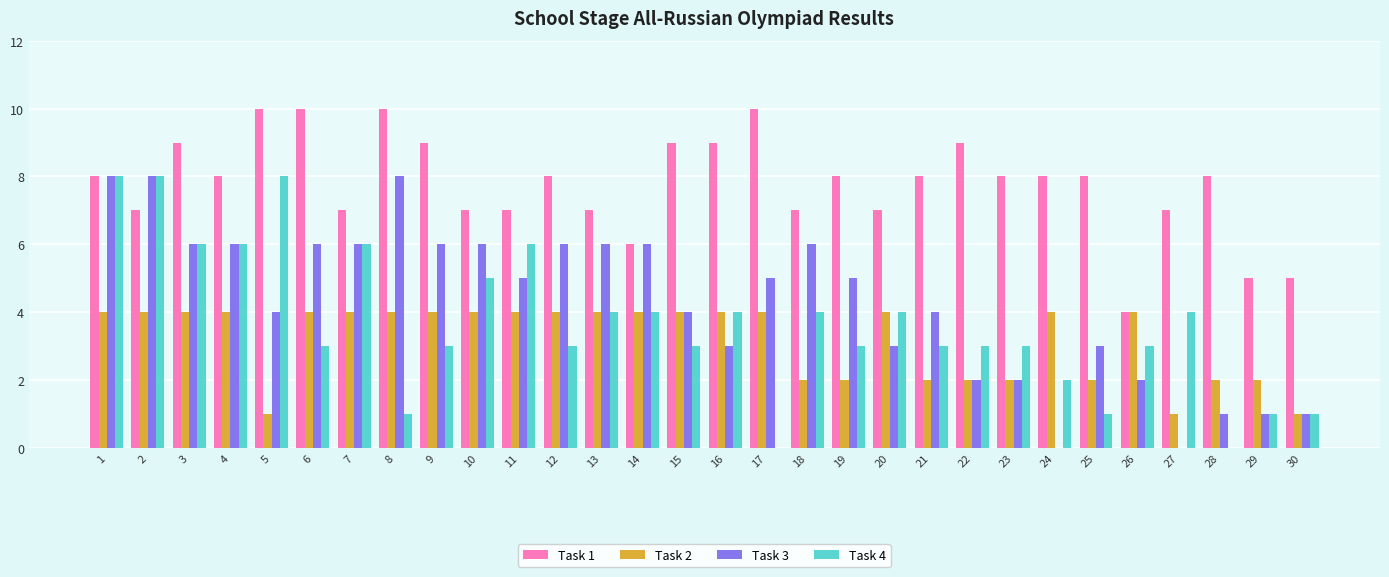

How many categories are shown in the chart?

30